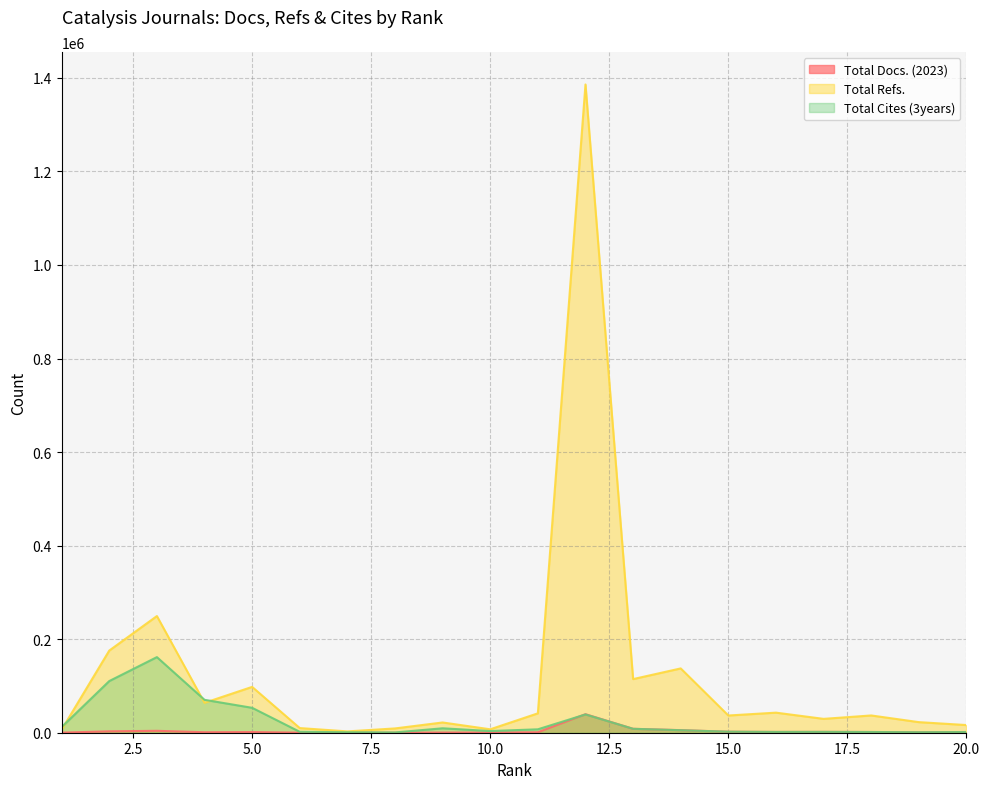

Rank the series by their maximum value, from lowest to highest.

Total Docs. (2023), Total Cites (3years), Total Refs.